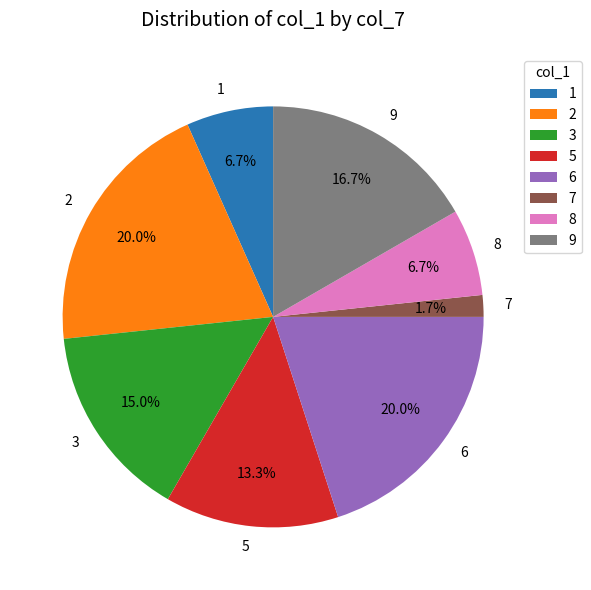

Does 9 represent more than half of the total?

No